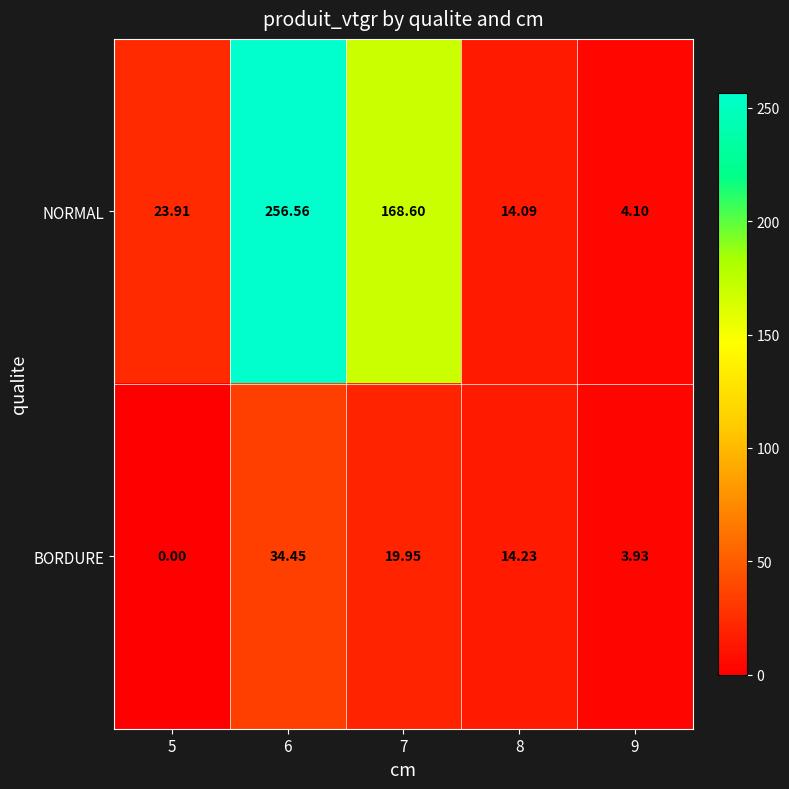

List the series in order of their peak value, highest first.

NORMAL, BORDURE